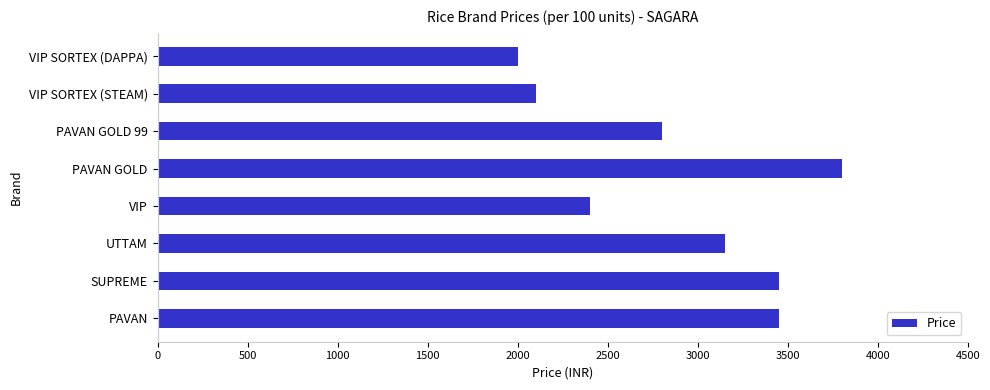

What is the greatest value displayed?

3800